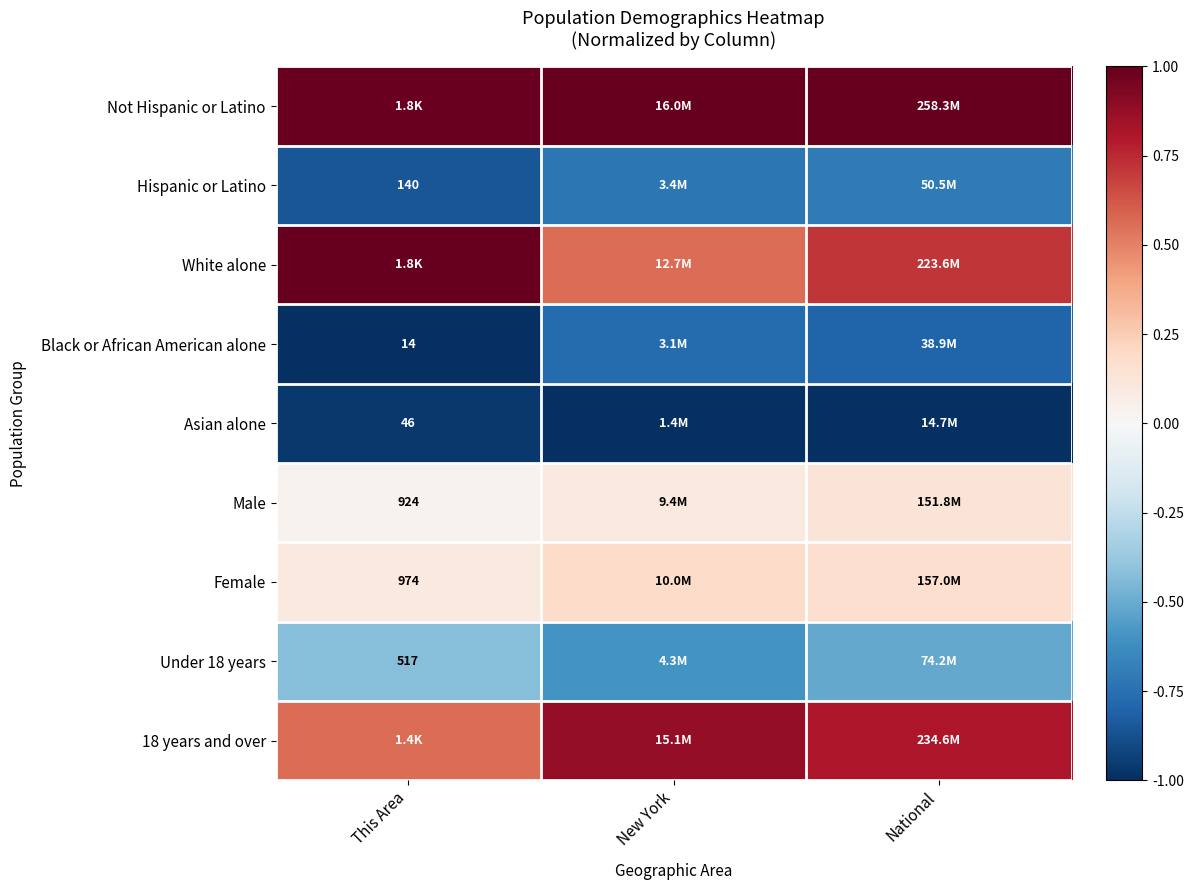

What is the sum of the Male values at This Area and New York?

0.1